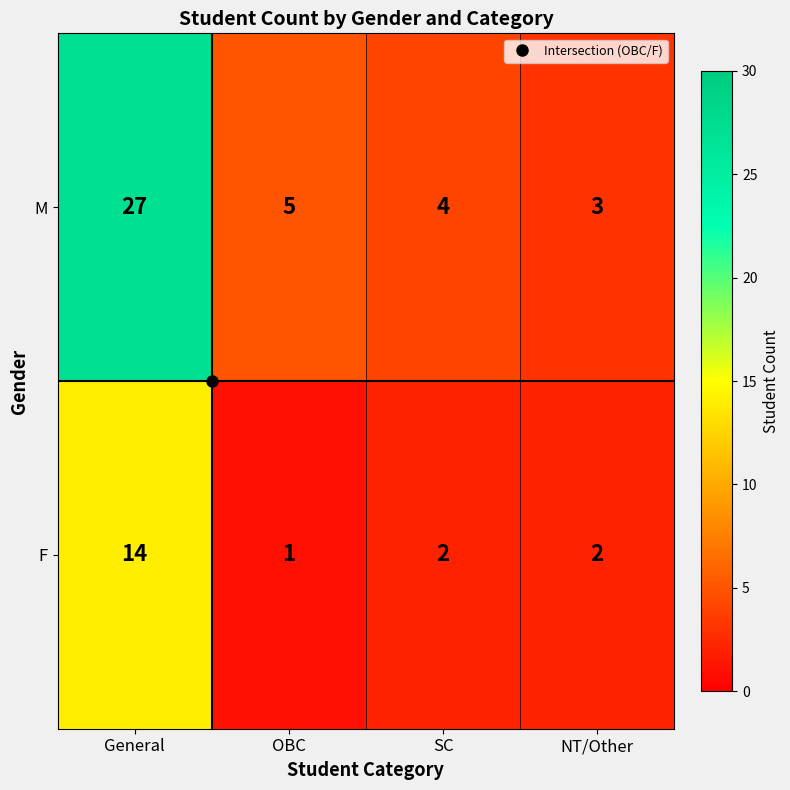

What is the sum of all F values?

19